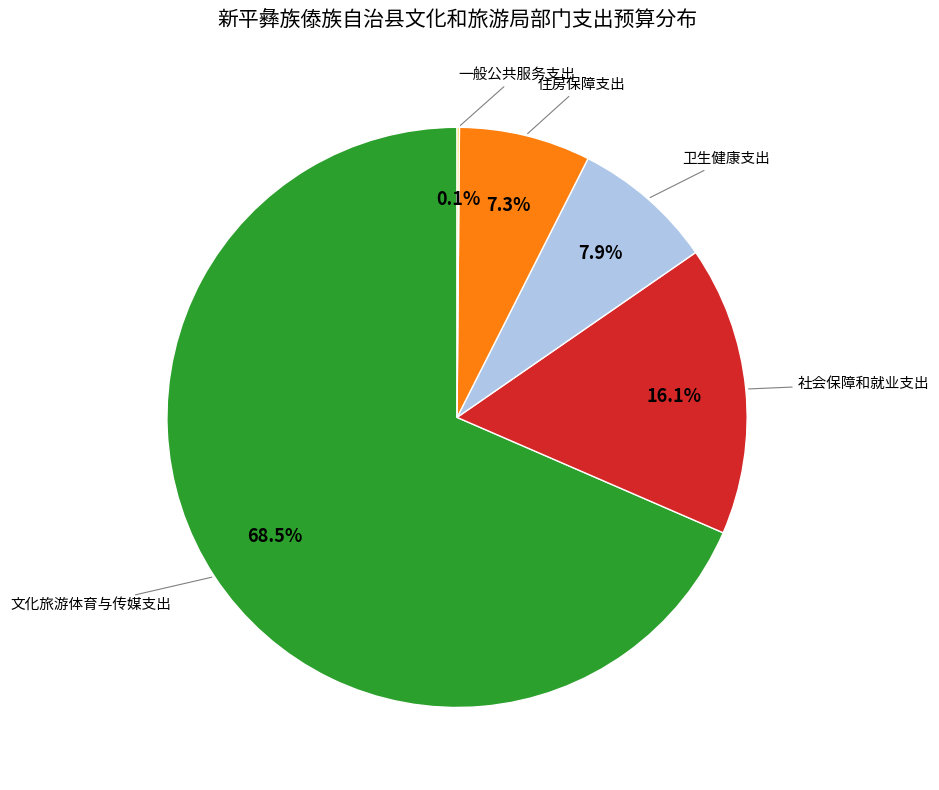

To the nearest percent, what is the average slice percentage?

20%